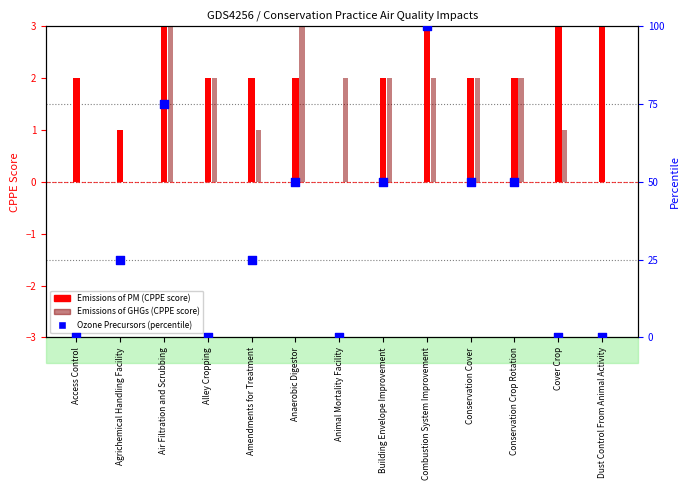

Which has a higher value, Air Filtration and Scrubbing or Conservation Crop Rotation?

Air Filtration and Scrubbing